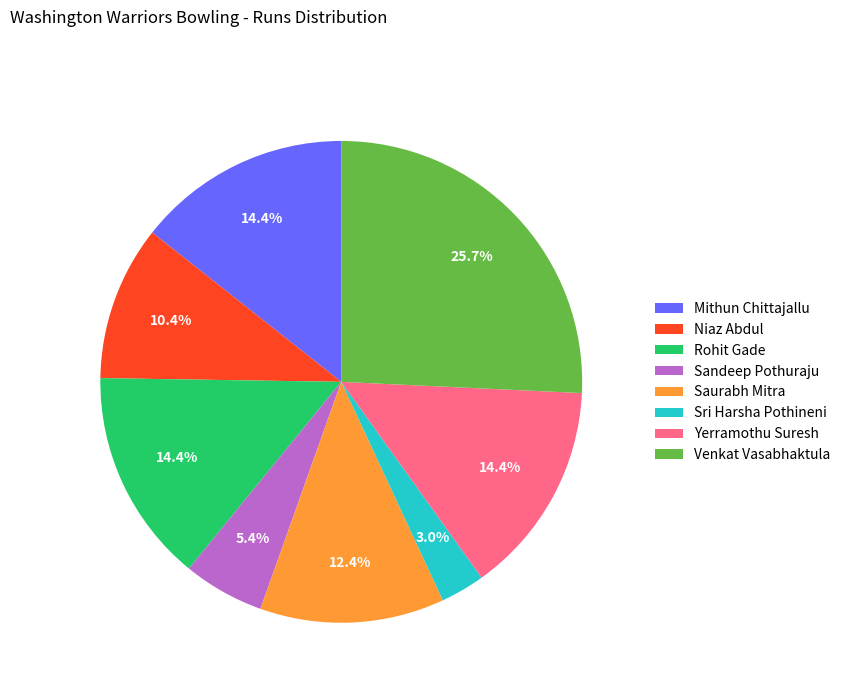

Do Mithun Chittajallu and Niaz Abdul together represent more than half of the pie?

No